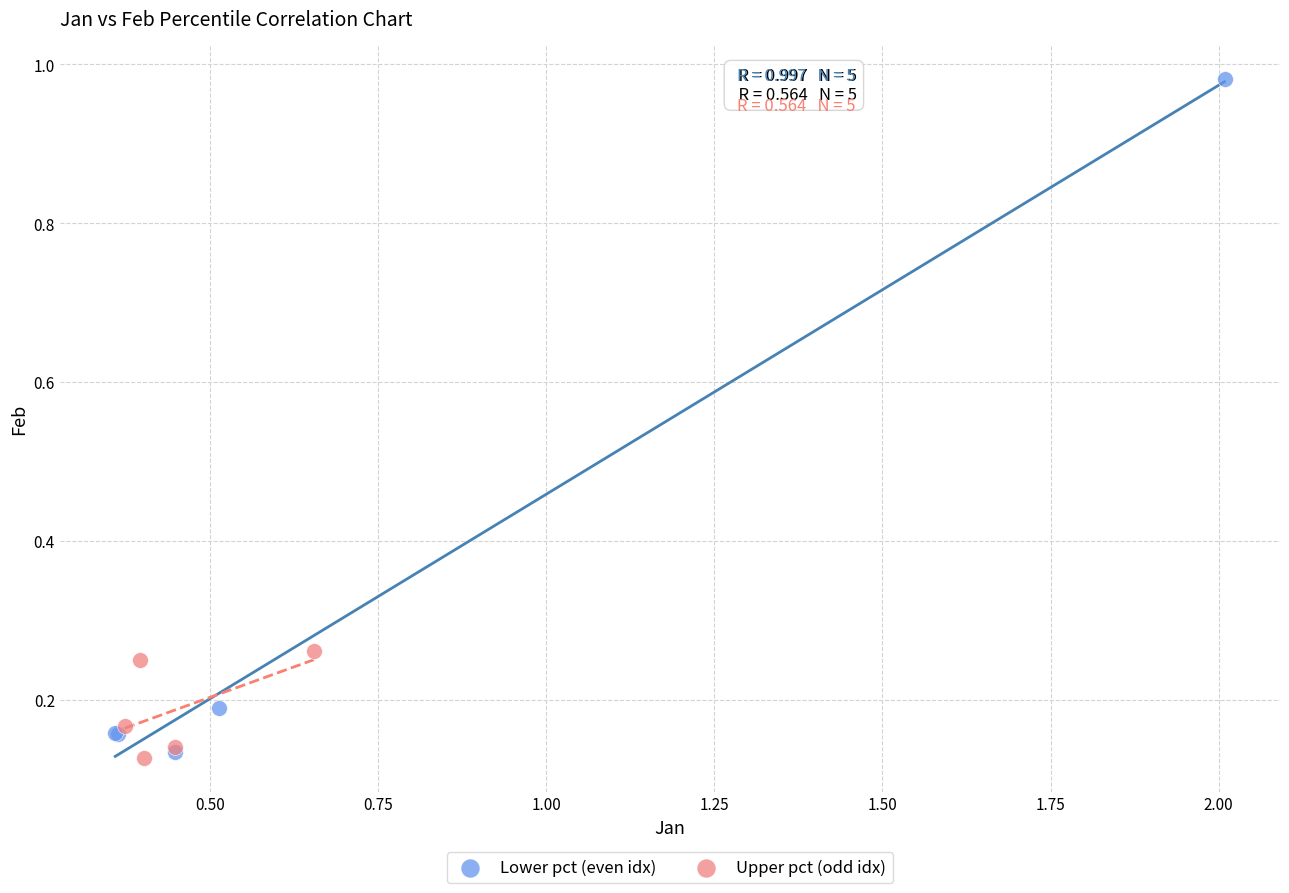

Which series contains the highest Y value?

Lower pct (even idx)